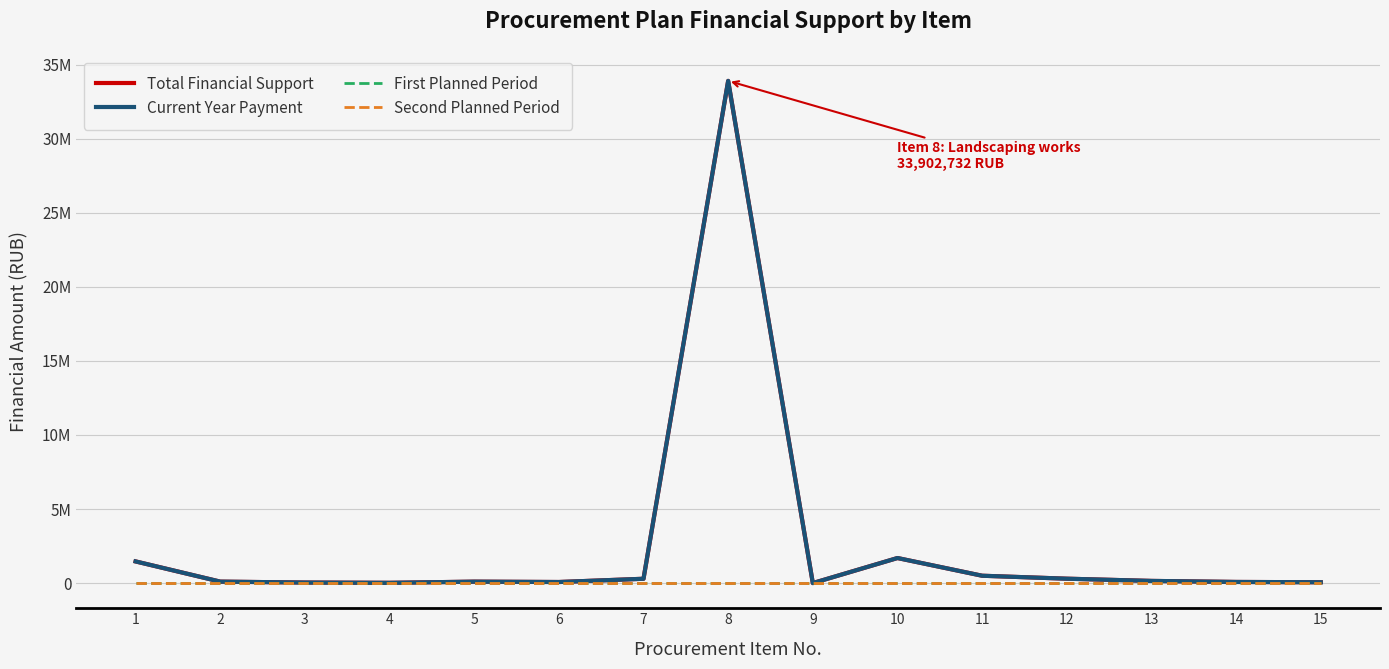

What is the total value across all series at 6?

150966.7